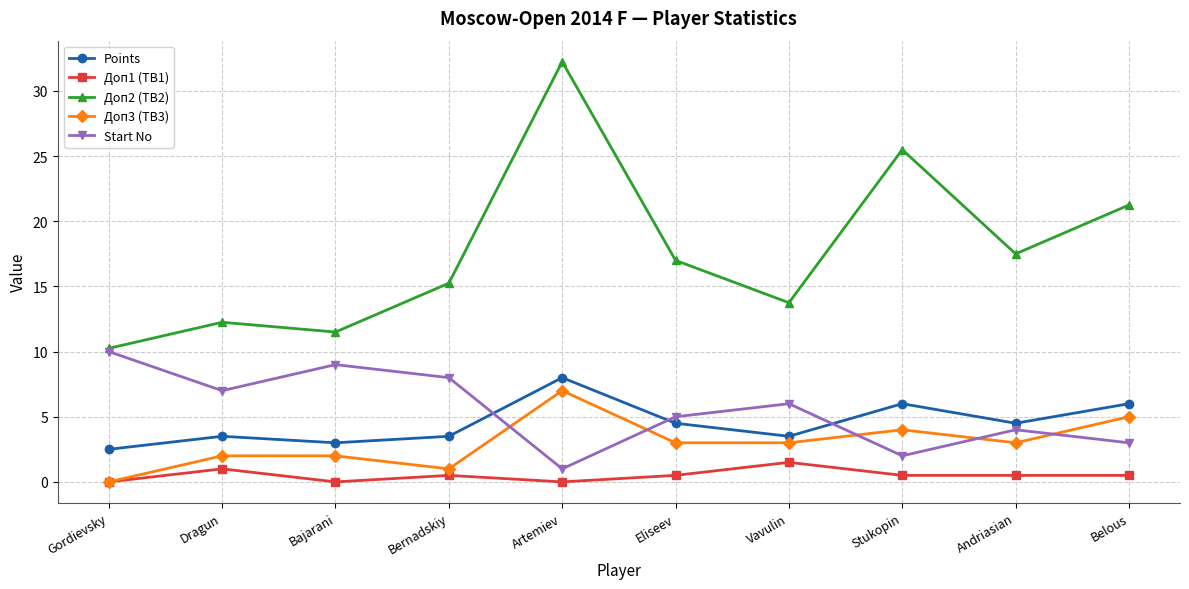

True or false: Доп1 (TB1) and Доп2 (TB2) intersect in this chart.

False